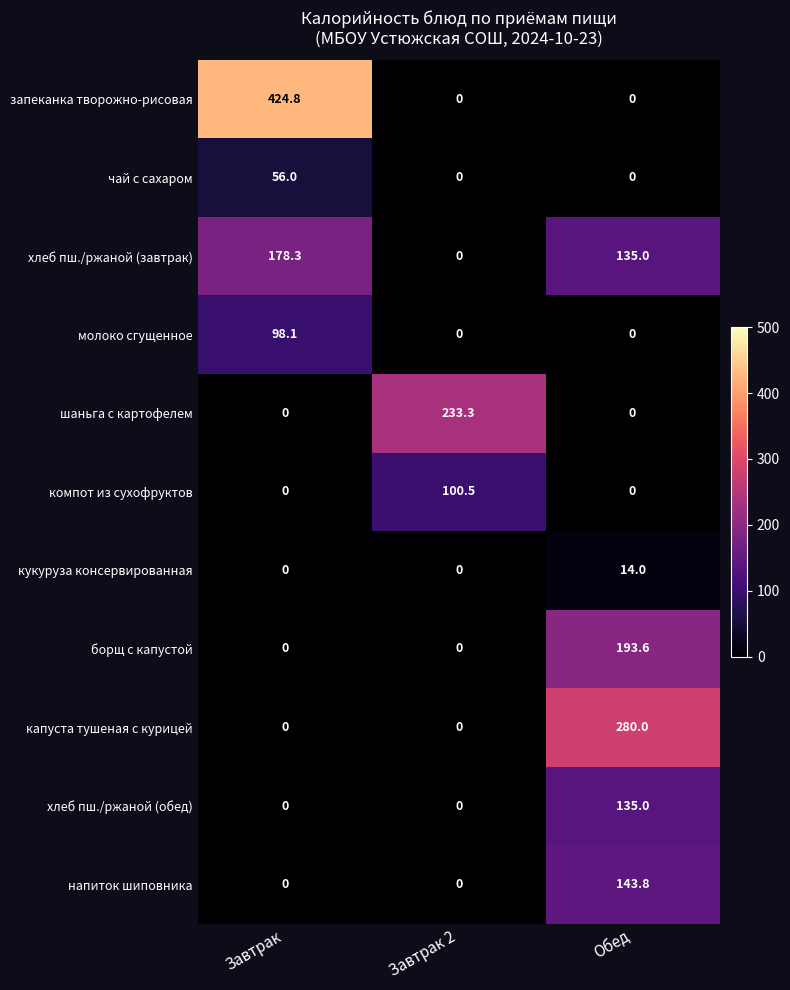

True or false: хлеб пш./ржаной (завтрак) has a value of 178.3 at Завтрак.

True